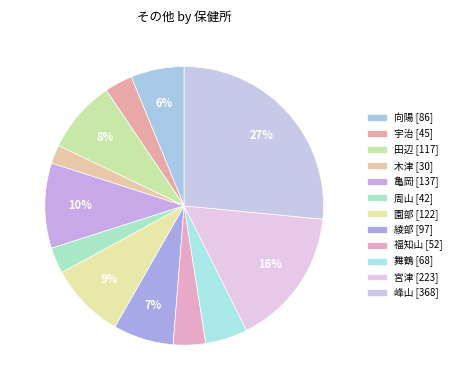

How many segments does this pie chart have?

12